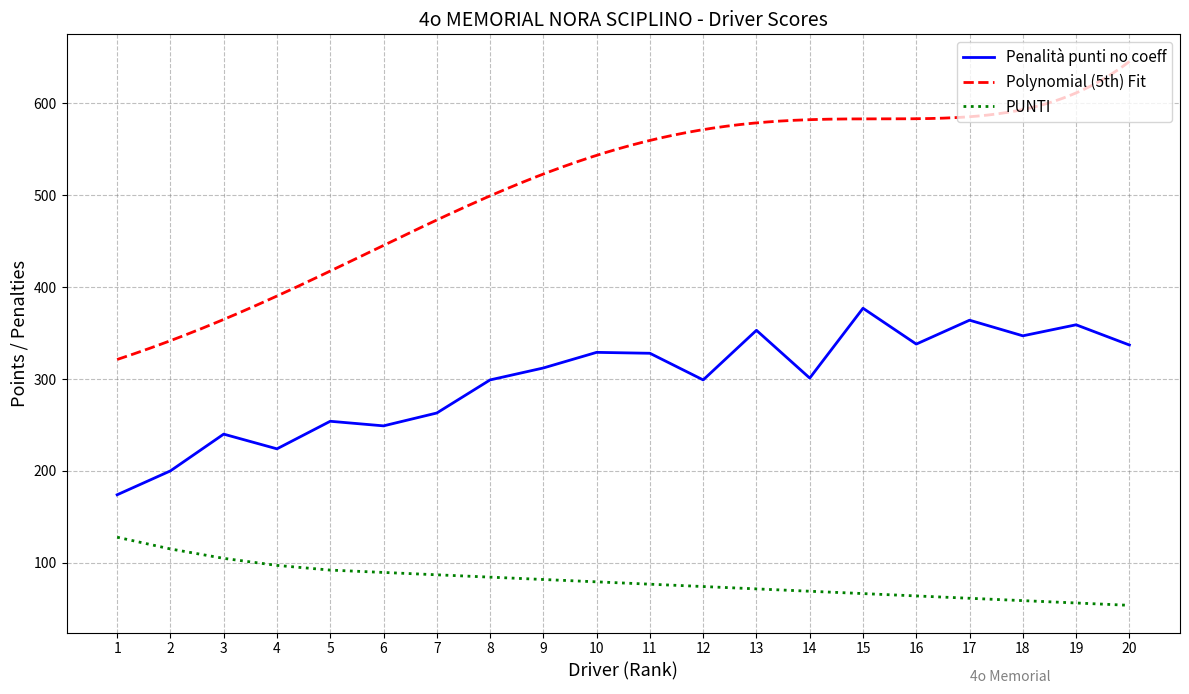

What is the difference between the maximum and minimum values in the PUNTI series?

74.1